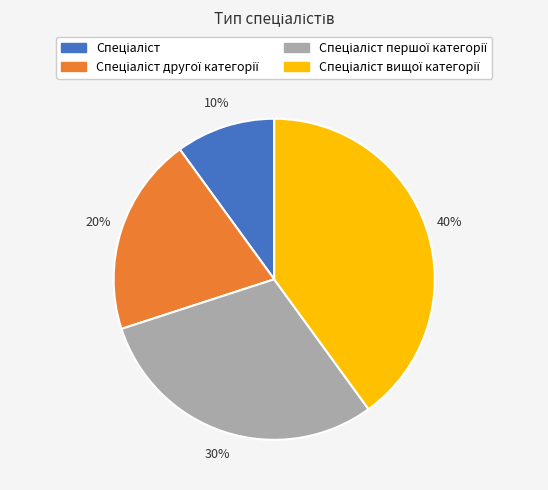

To the nearest percent, what is the average slice percentage?

25%